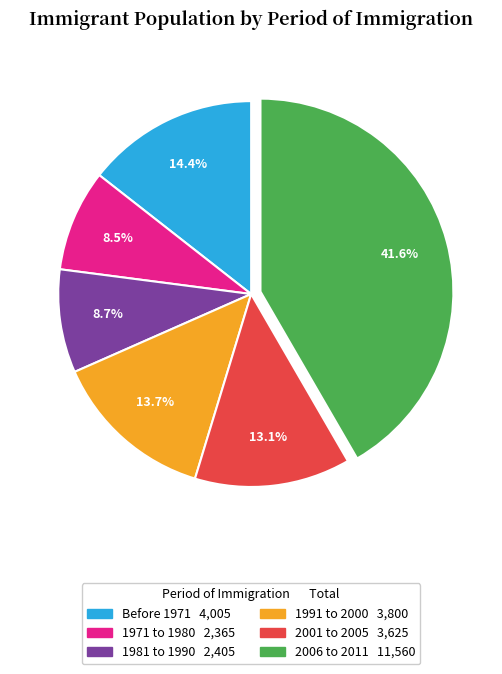

Count the number of slices in the pie.

6